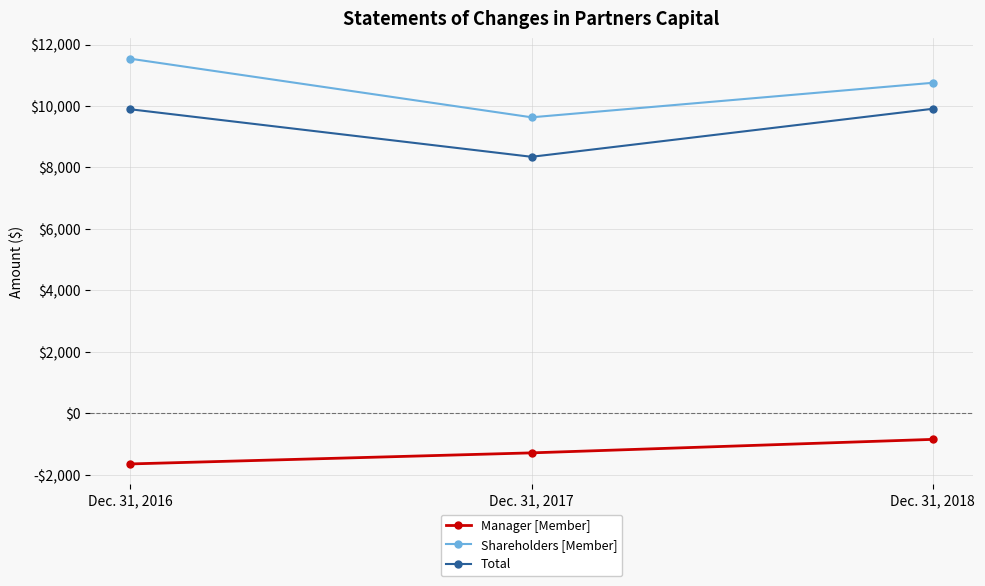

The Total series shows 8348 at Dec. 31, 2017. True or false?

True